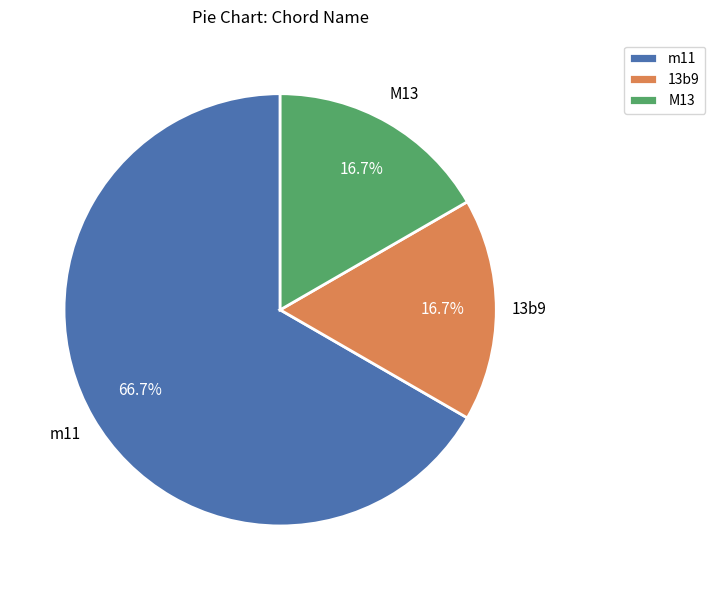

What is the ratio of the value at m11 to the value at M13?

4.0